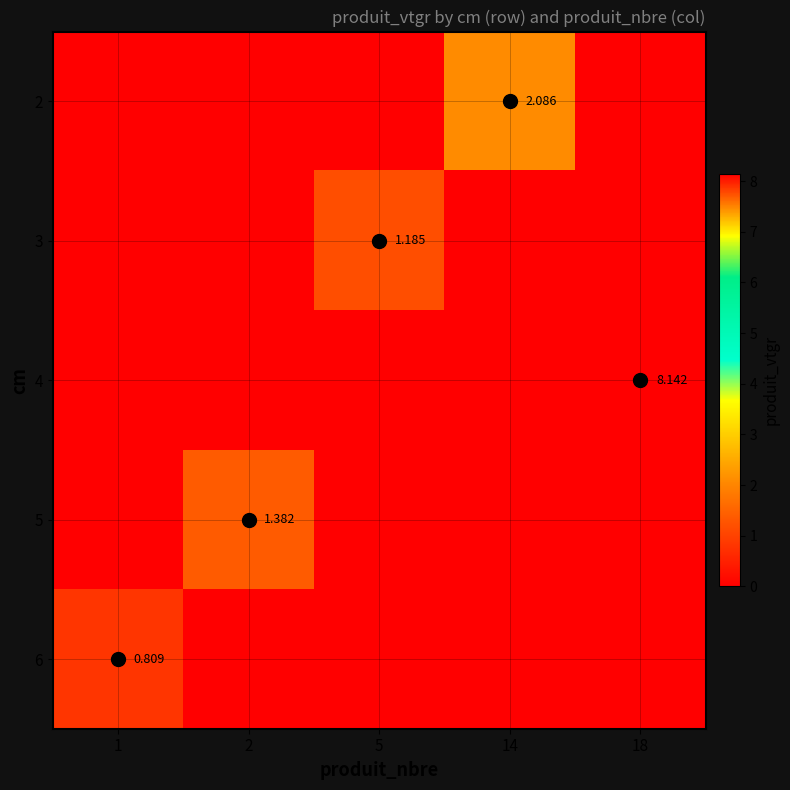

What is the average value of the 2 series?

0.4